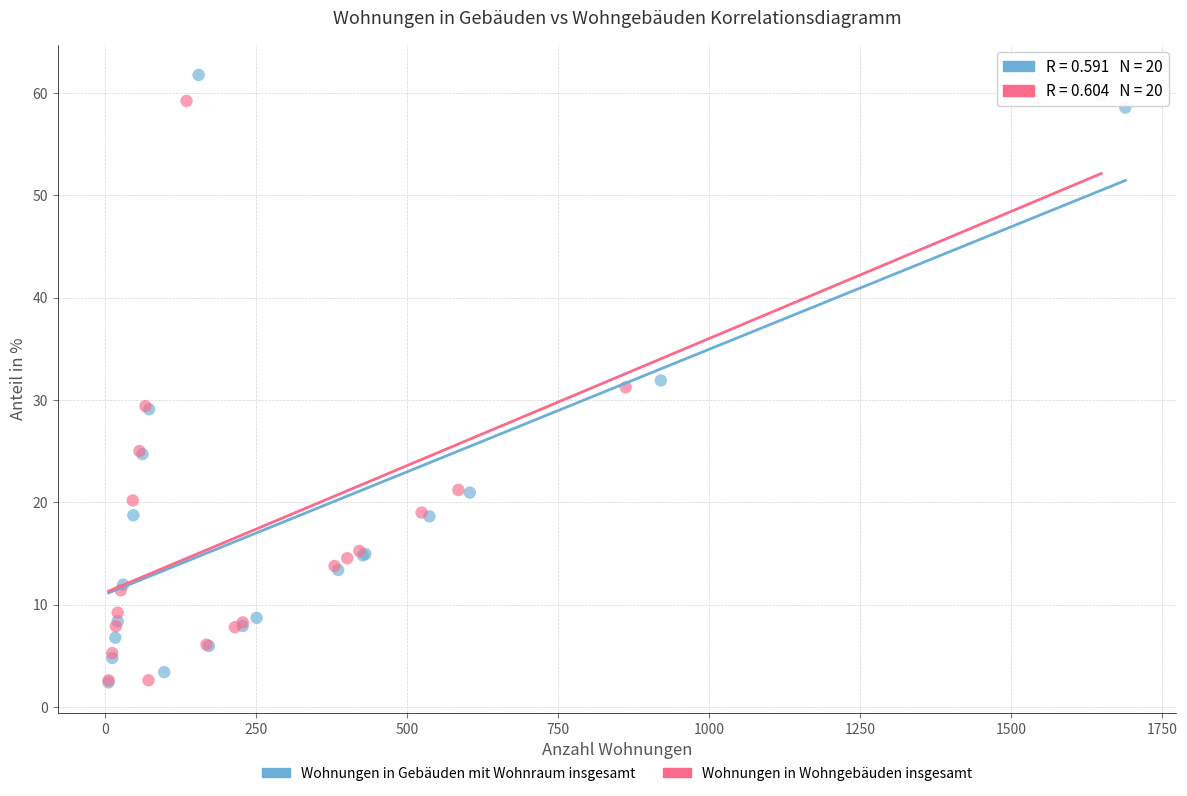

Which series reaches the maximum Y coordinate?

Wohnungen in Gebäuden mit Wohnraum insgesamt